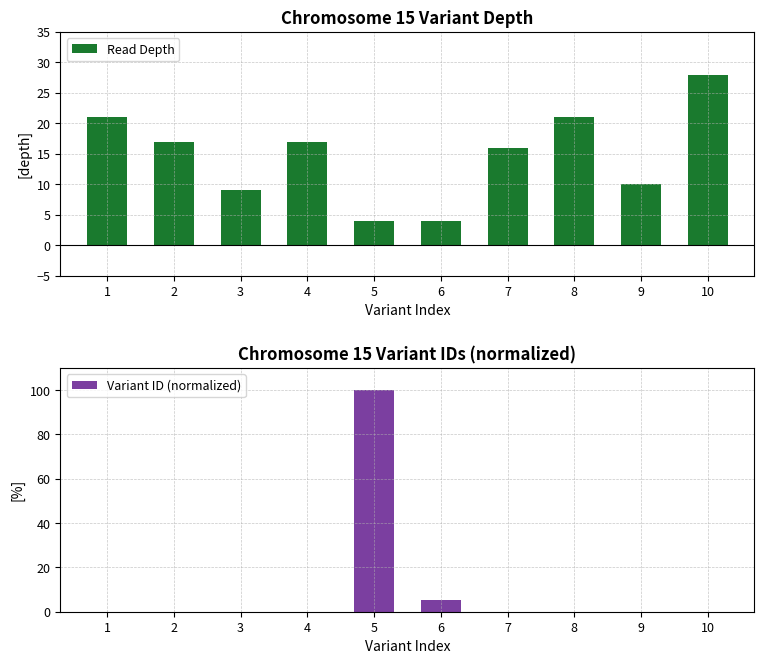

Is the value of Read Depth at 5 greater than the value of Variant ID (normalized) at 5?

No